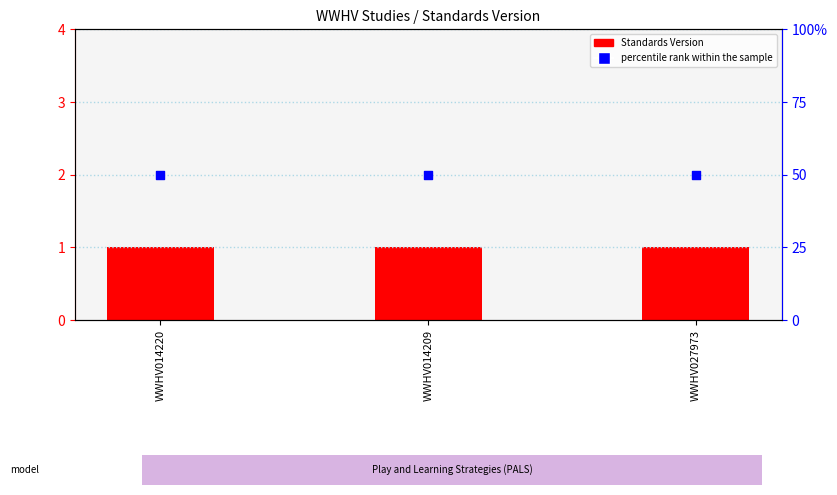

What is the total value across all series at WWHV014209?

51